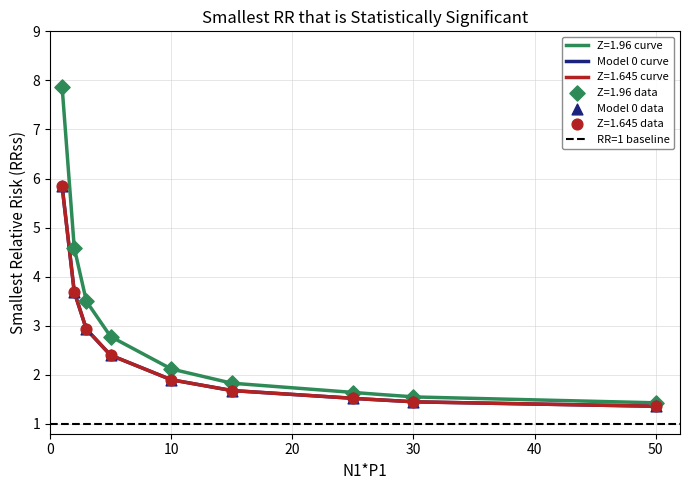

Is the value of Model 0 (RRss) at 10 greater than the value of Z=1.645 (RRss) at 30?

Yes